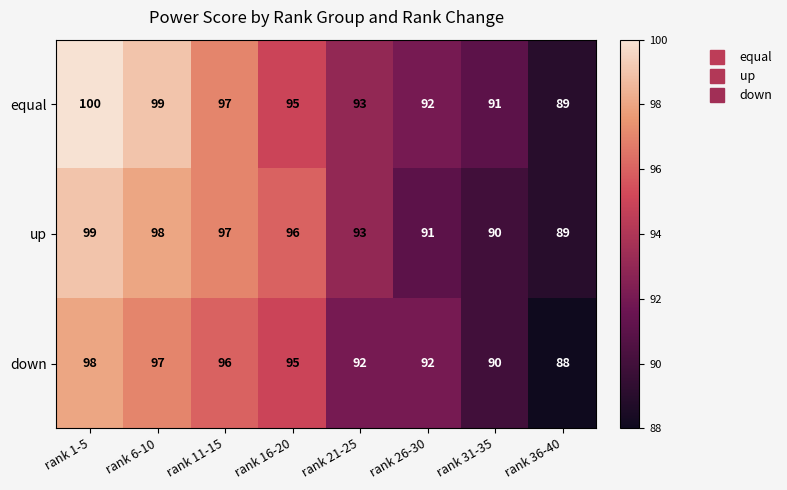

Which series has the largest total across all categories?

equal